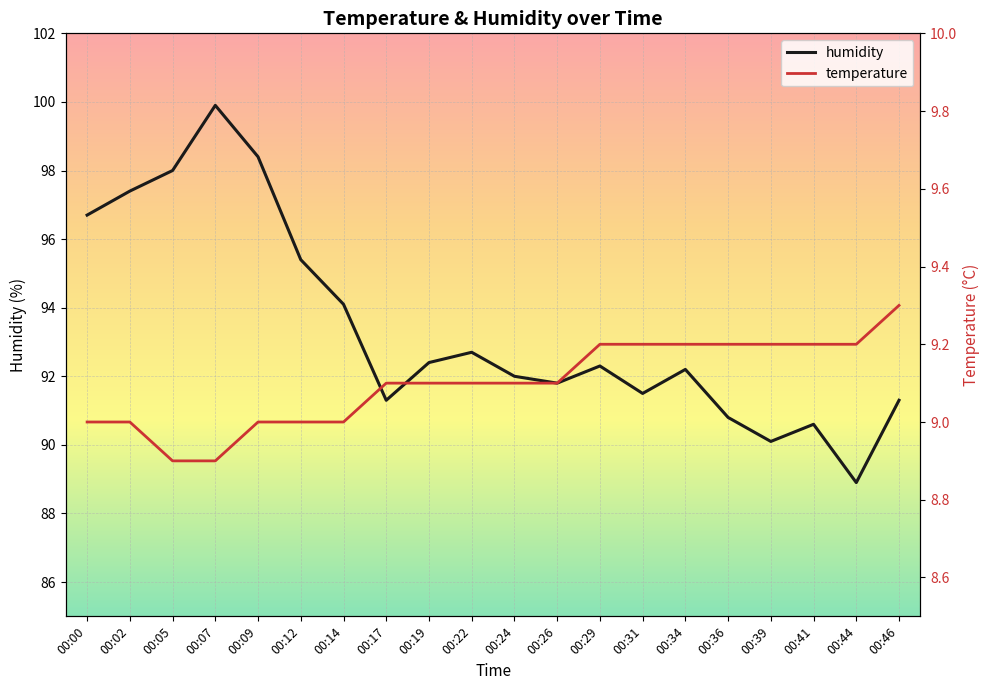

What is the value of the temperature point at the 10th from the left?

9.1